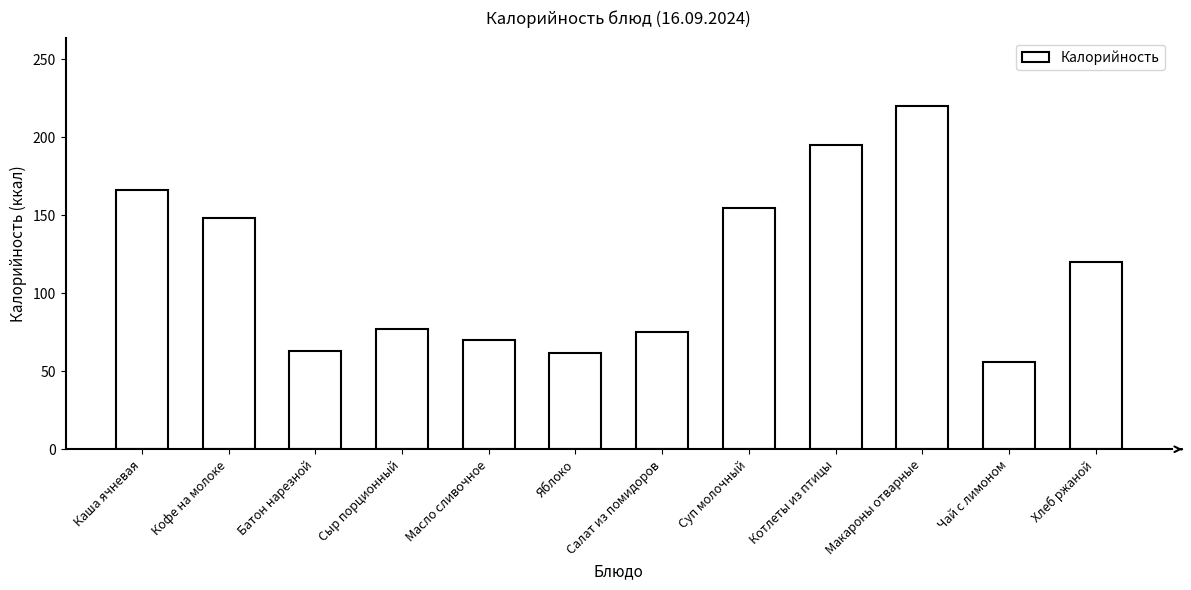

Count the number of data series in this chart.

1